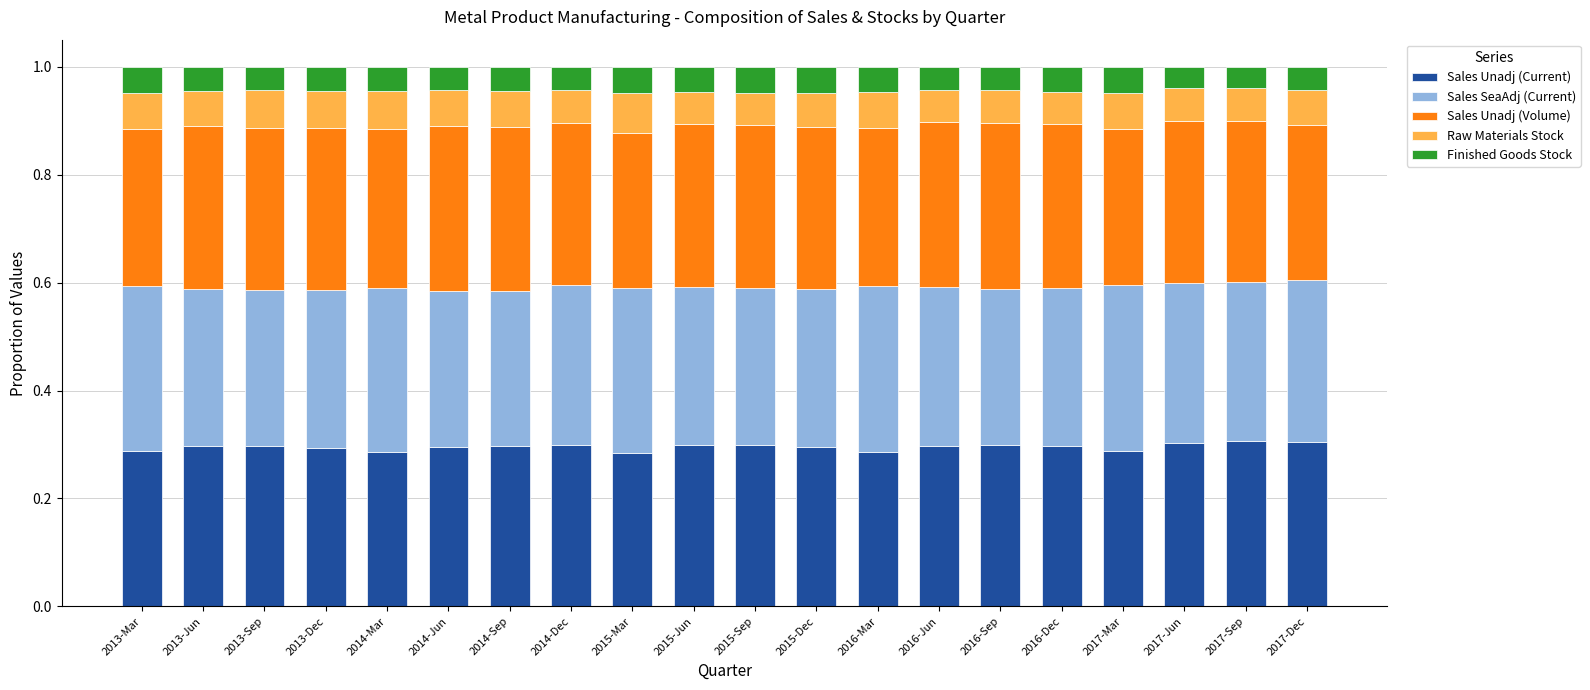

The Sales Unadj (Current) series shows 0.4 at 2013-Sep. True or false?

False